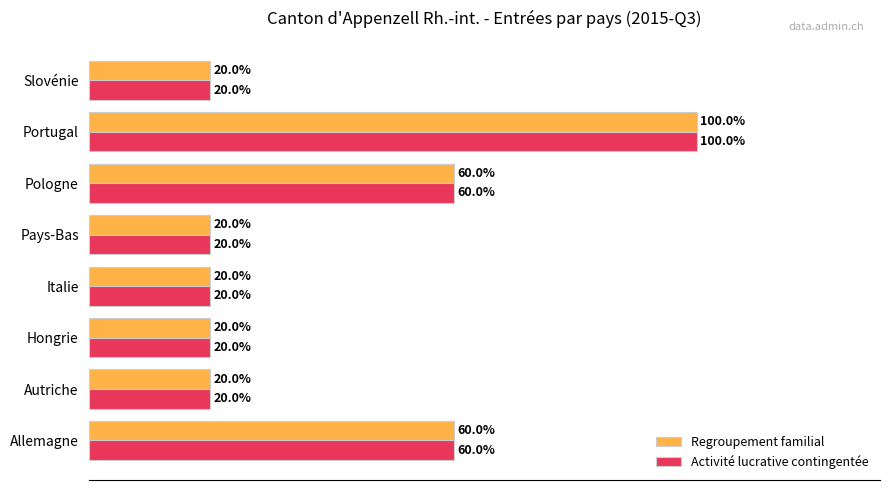

At which category is the sum across all series the highest?

Portugal